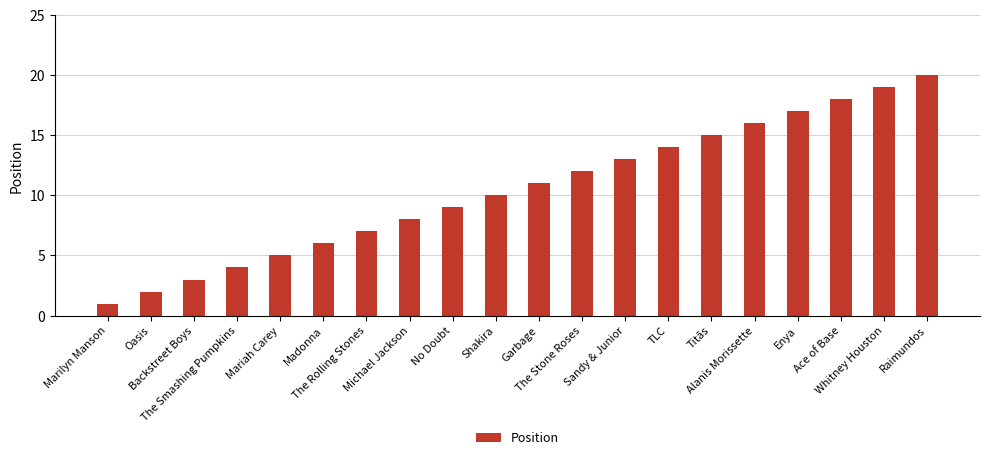

What is the change in value from Garbage to Titãs?

+4